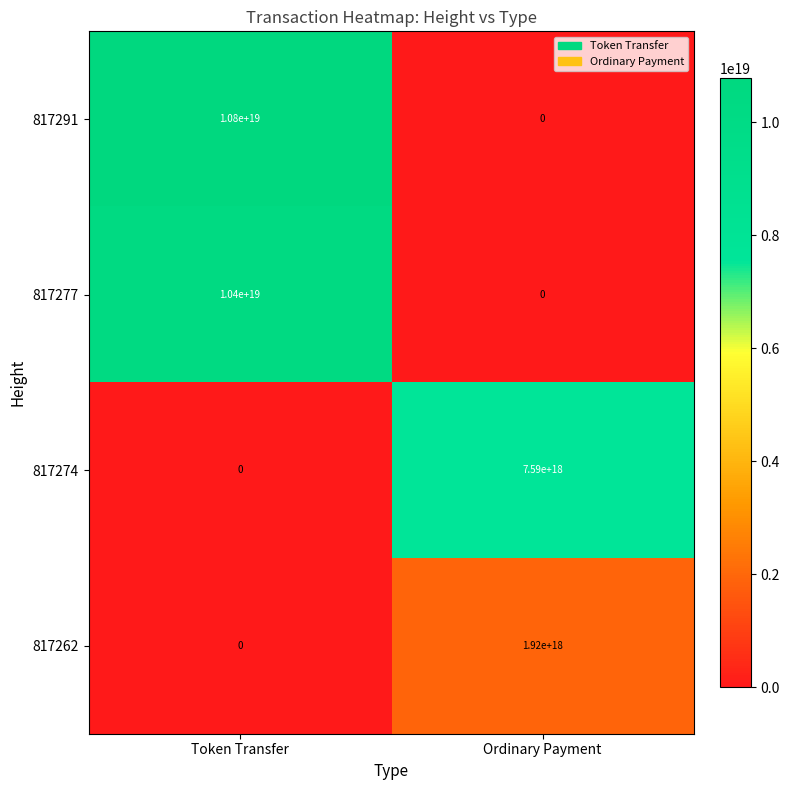

At which label is 817291 closest to 5400000000000000000?

Token Transfer